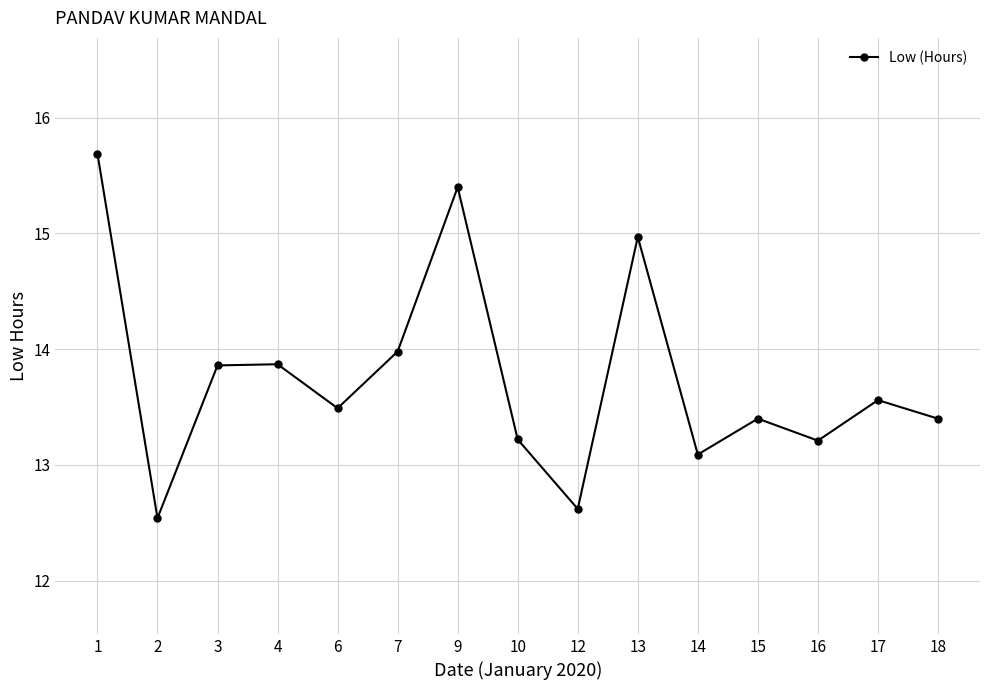

The value at 7 is 14.0. True or false?

True